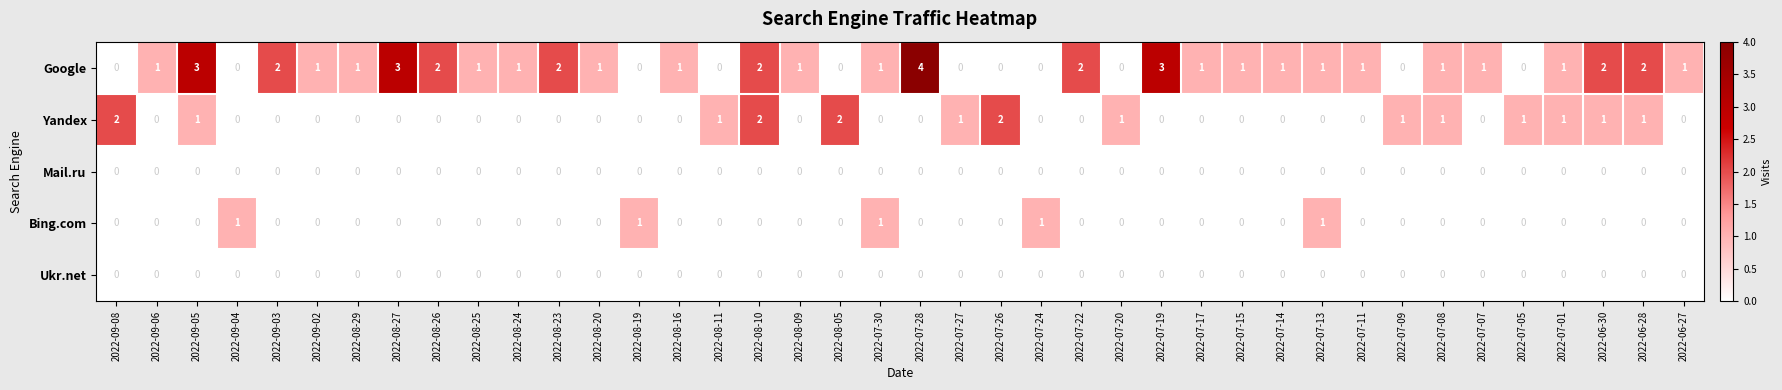

What is the spread (max minus min) of values at 2022-07-08?

1